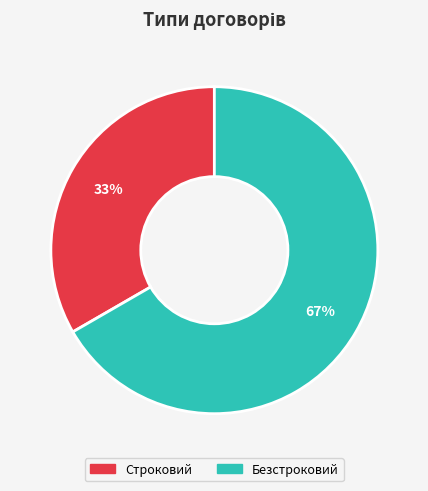

What is the largest slice in the pie chart?

Безстроковий